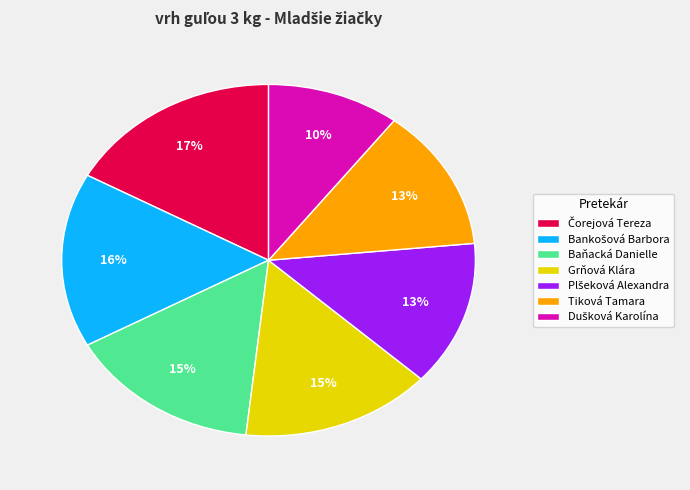

Count the number of slices in the pie.

7